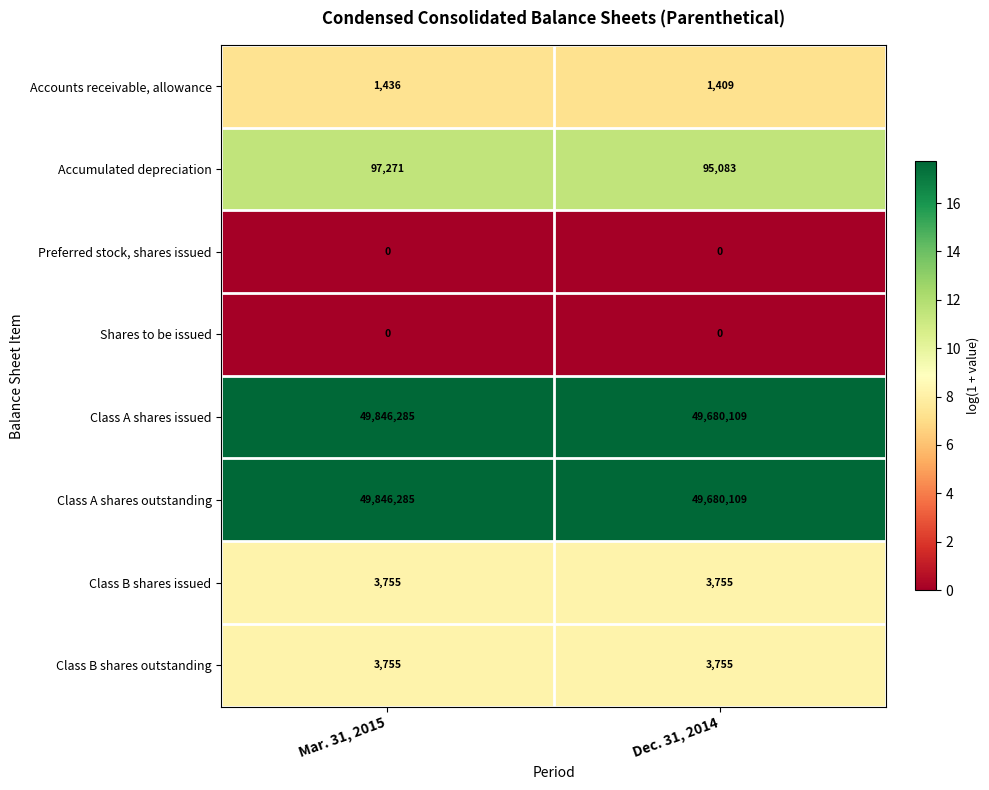

Reading left to right, transcribe all the data shown in this chart.

Accounts receivable, allowance: Mar. 31, 2015=1436	Dec. 31, 2014=1409
Accumulated depreciation: Mar. 31, 2015=97271	Dec. 31, 2014=95083
Preferred stock, shares issued: Mar. 31, 2015=0	Dec. 31, 2014=0
Shares to be issued: Mar. 31, 2015=0	Dec. 31, 2014=0
Class A shares issued: Mar. 31, 2015=49846285	Dec. 31, 2014=49680109
Class A shares outstanding: Mar. 31, 2015=49846285	Dec. 31, 2014=49680109
Class B shares issued: Mar. 31, 2015=3755	Dec. 31, 2014=3755
Class B shares outstanding: Mar. 31, 2015=3755	Dec. 31, 2014=3755